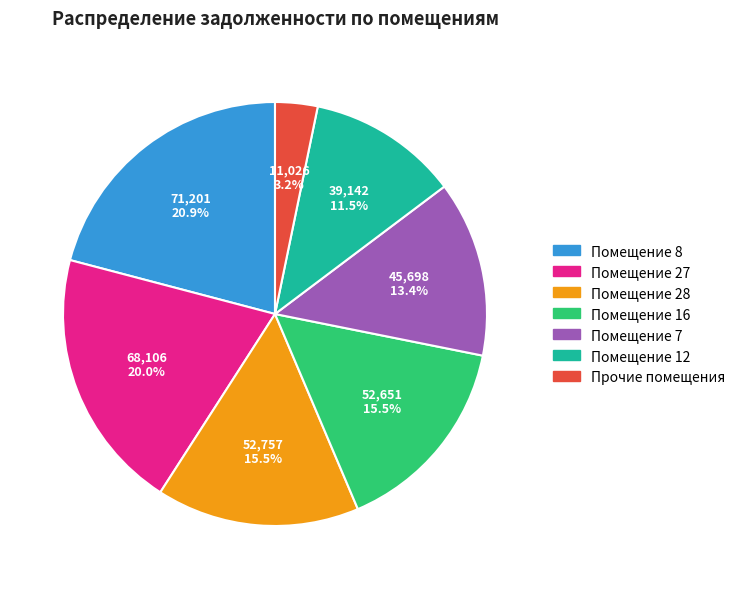

How many segments does this pie chart have?

7